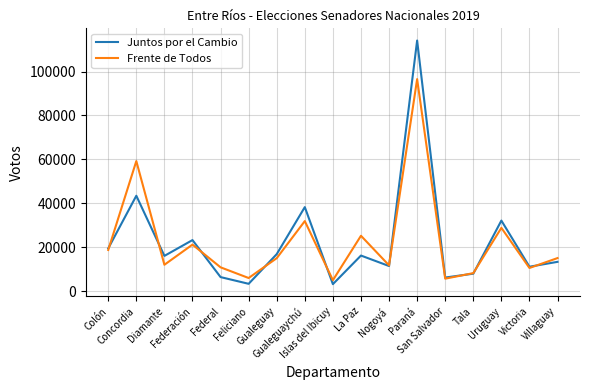

Where is the first local maximum for Frente de Todos?

Concordia